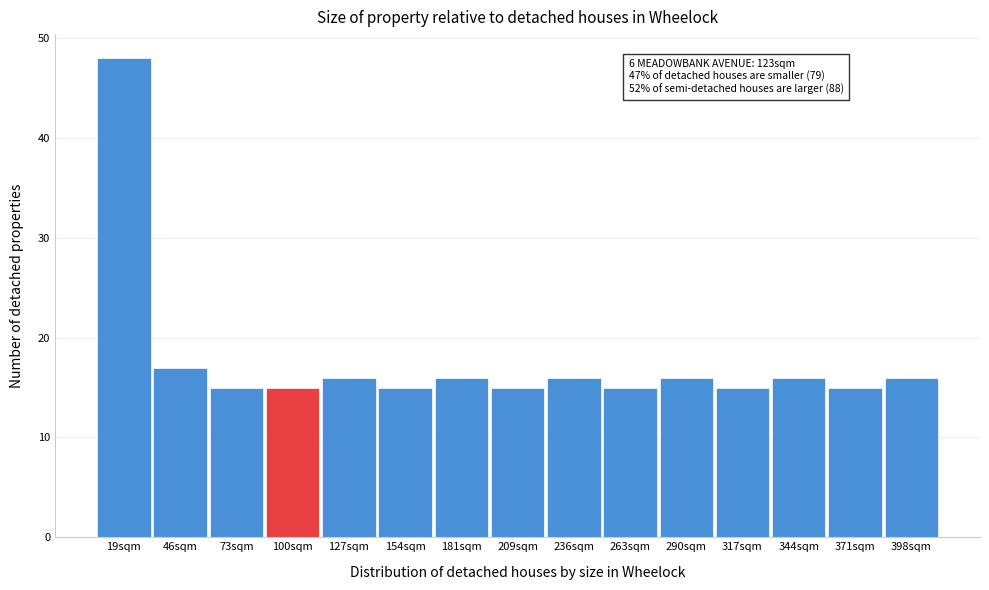

Reading left to right, what are all the values shown in this chart?

48	17	15	15	16	15	16	15	16	15	16	15	16	15	16